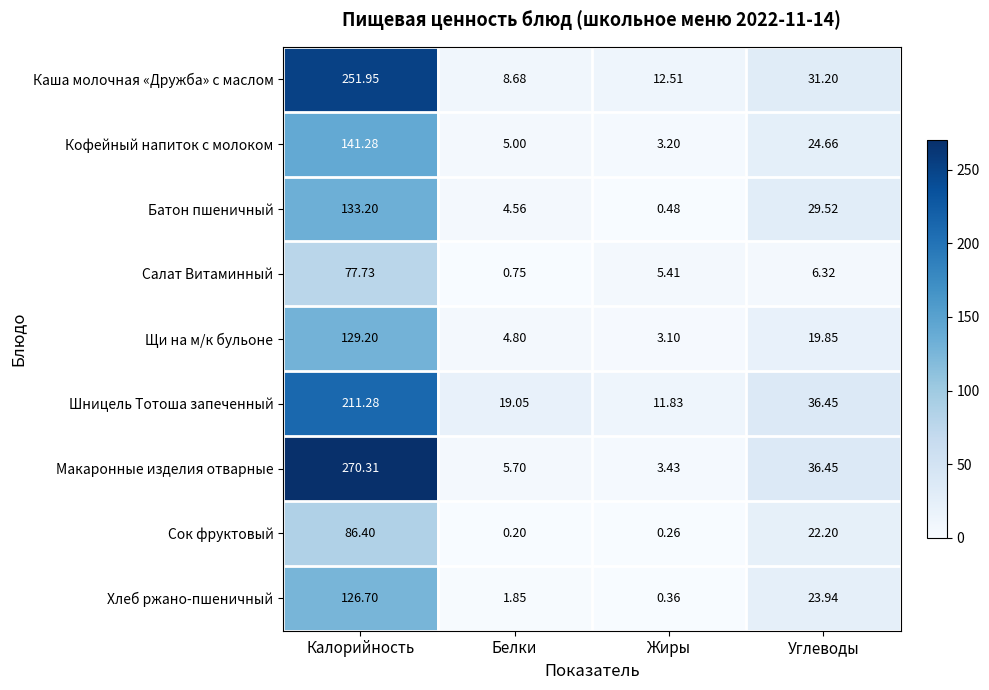

At which label does Кофейный напиток с молоком first exceed 24?

Калорийность